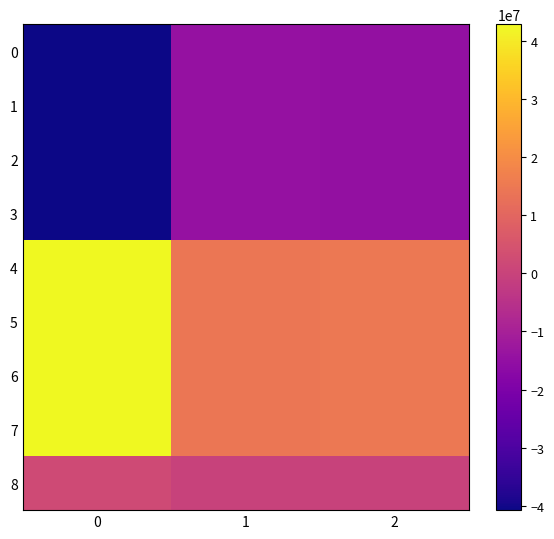

What is the greatest value displayed?

42842147.6